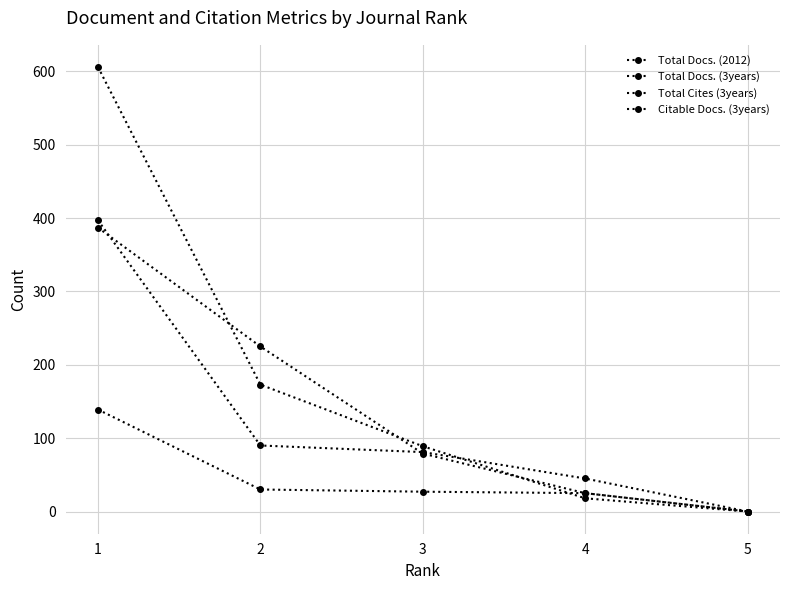

Reading left to right, list all the values displayed in this chart.

Total Docs. (2012): 139	30	27	25	0
Total Docs. (3years): 397	90	81	45	0
Total Cites (3years): 606	173	89	18	0
Citable Docs. (3years): 387	225	79	25	0